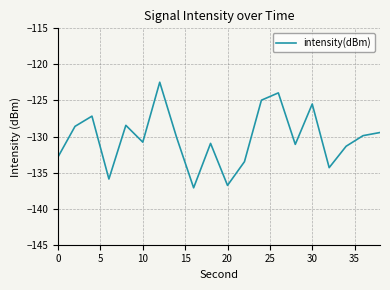

What is the smallest value displayed?

-137.1